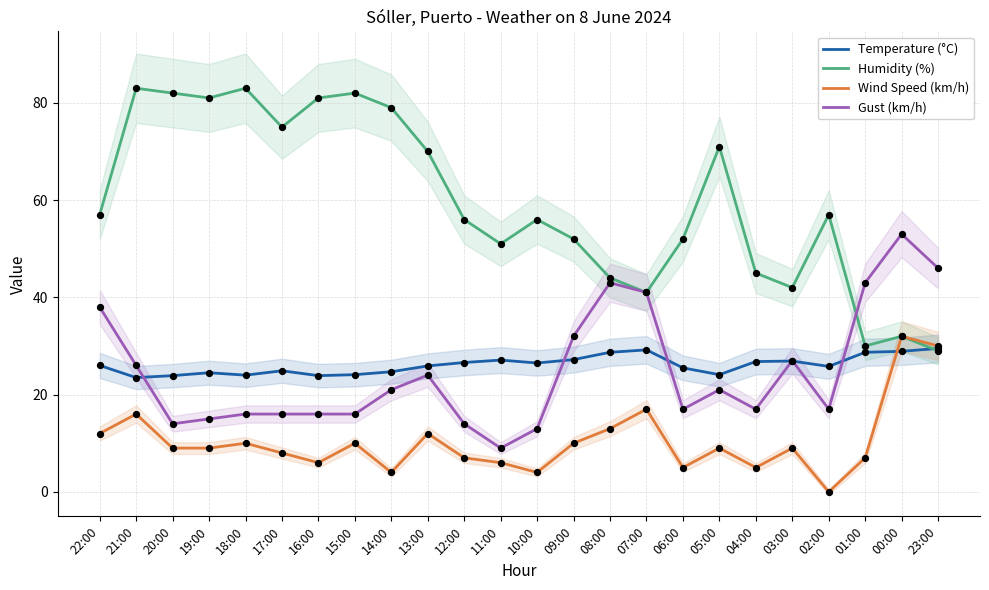

What are all the series names shown in the legend?

Temperature (°C), Humidity (%), Wind Speed (km/h), Gust (km/h)